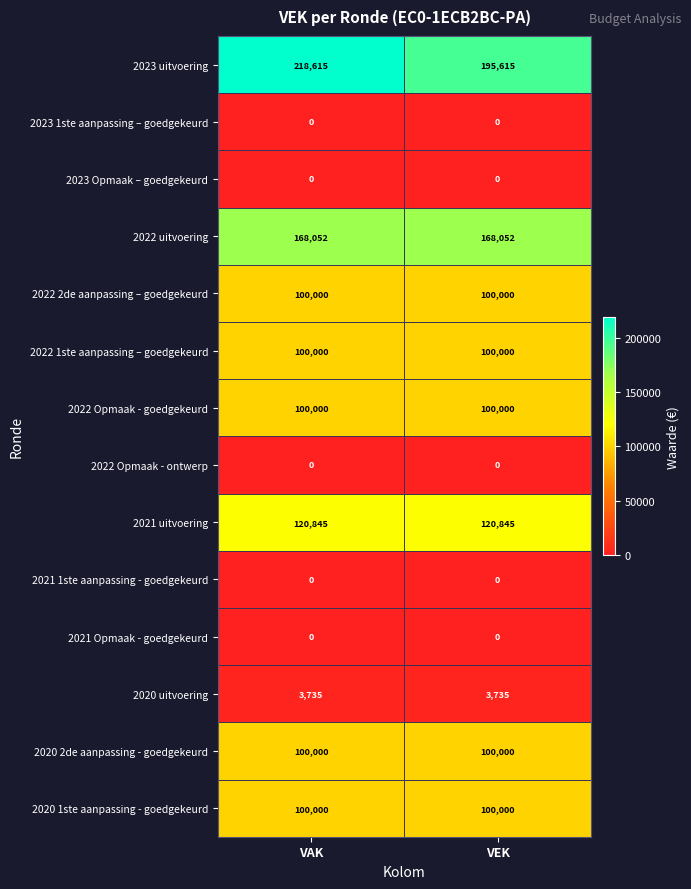

The 2020 2de aanpassing - goedgekeurd series shows 100000 at VAK. True or false?

True